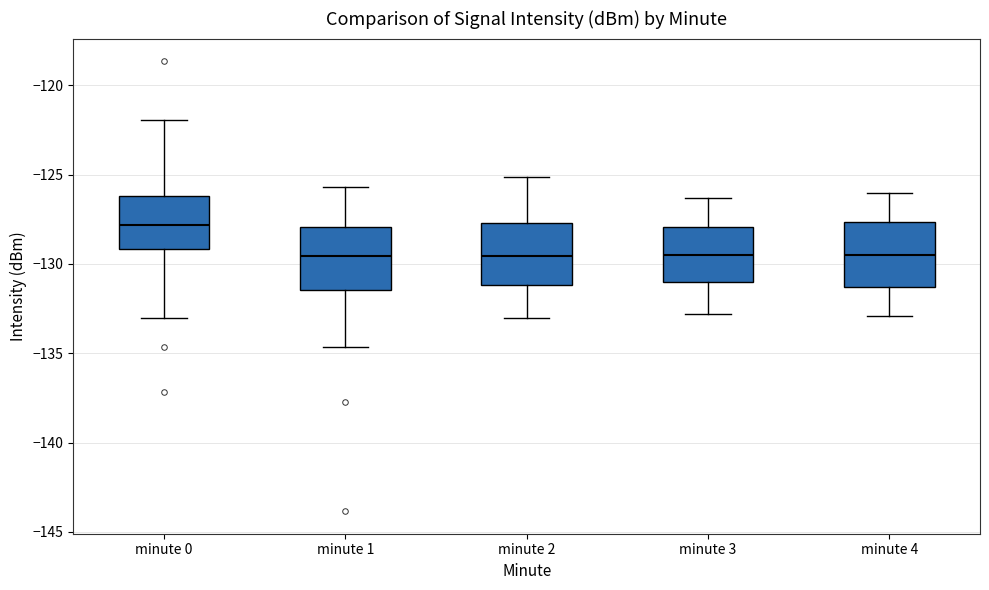

Reading left to right, transcribe this box plot: for each box, give where its median line is, the range the box spans, and where its two whiskers end, as read against the y-axis. The values are not printed on the chart, so give them approximately, as read against the axis.

minute 0: median -128.0, box -129.0 to -126.0, whiskers -133.0 to -122.0
minute 1: median -129.5, box -131.5 to -128.0, whiskers -134.5 to -125.5
minute 2: median -129.5, box -131.0 to -127.5, whiskers -133.0 to -125.0
minute 3: median -129.5, box -131.0 to -128.0, whiskers -133.0 to -126.5
minute 4: median -129.5, box -131.5 to -127.5, whiskers -133.0 to -126.0